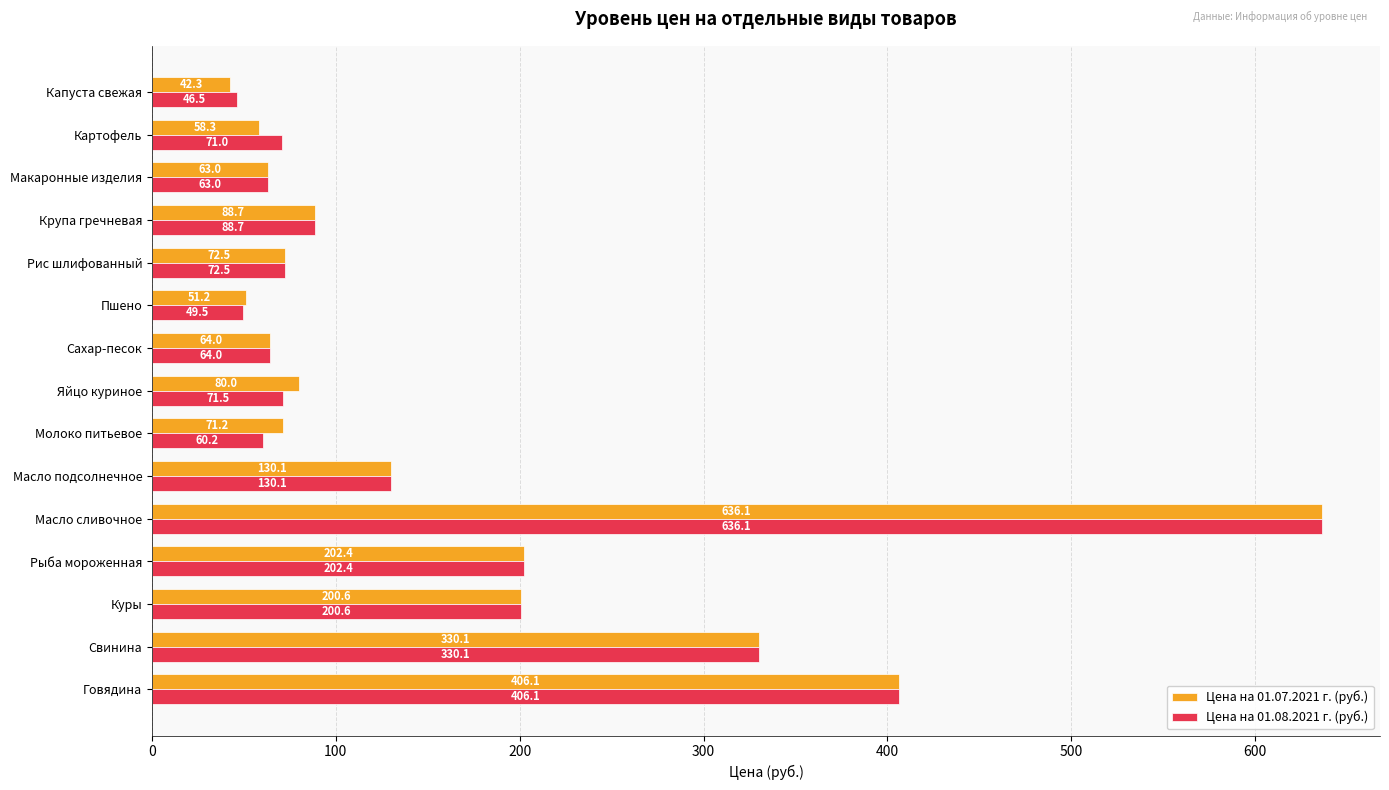

Rank the series at Картофель from highest to lowest value.

Цена на 01.08.2021 г. (руб.), Цена на 01.07.2021 г. (руб.)